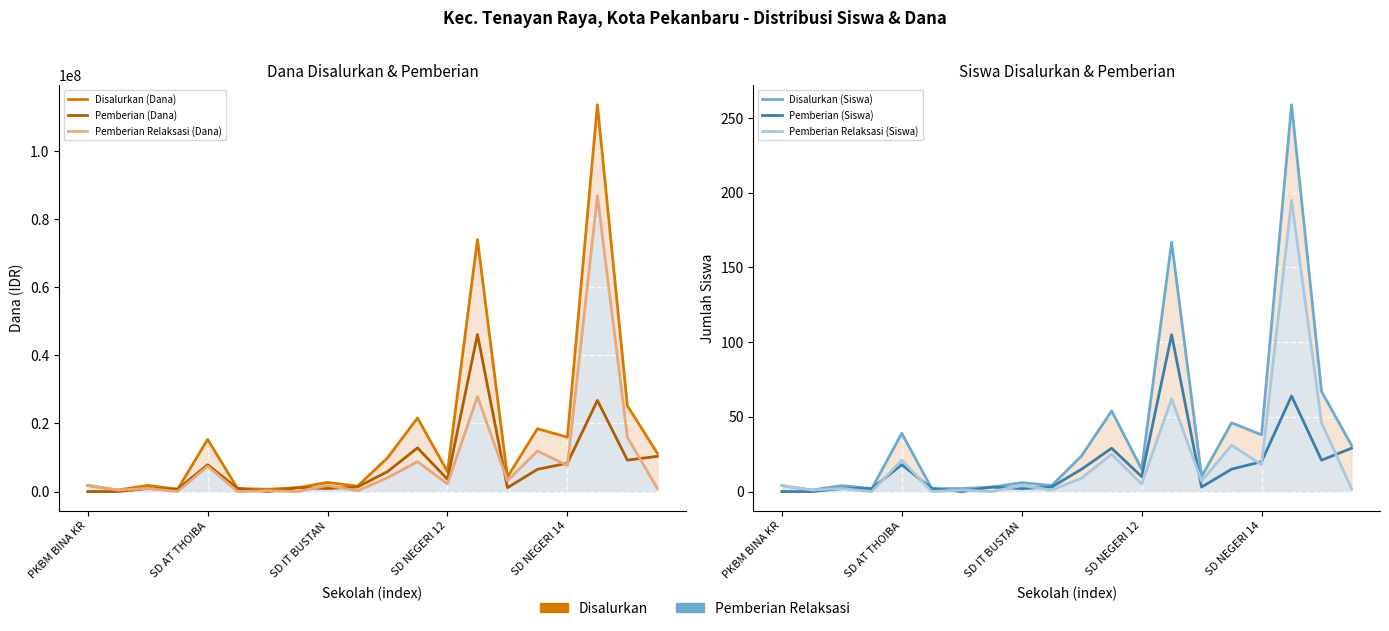

How many lines are shown in the chart?

6